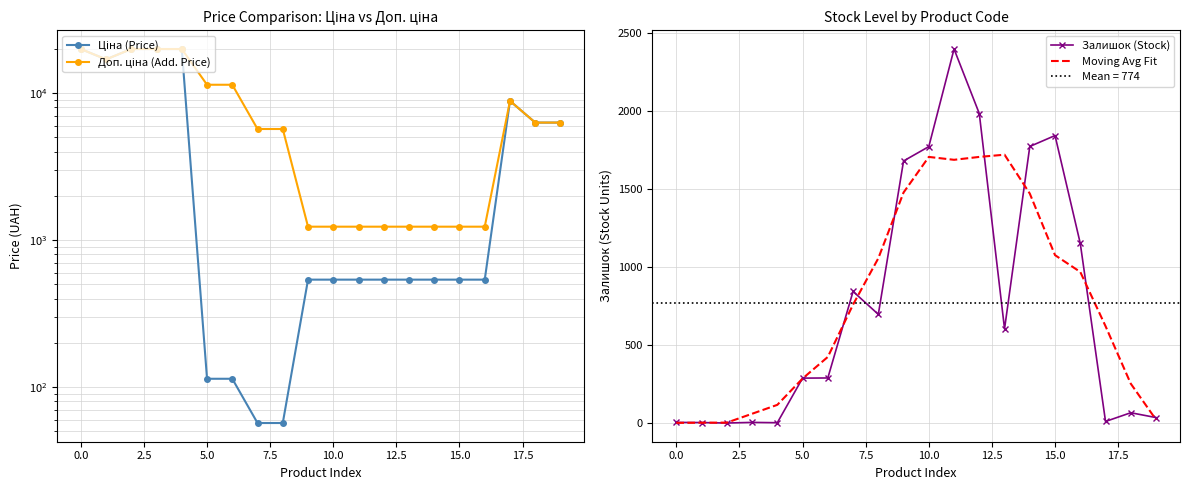

What is the maximum value for Moving Avg Fit?

1722.2